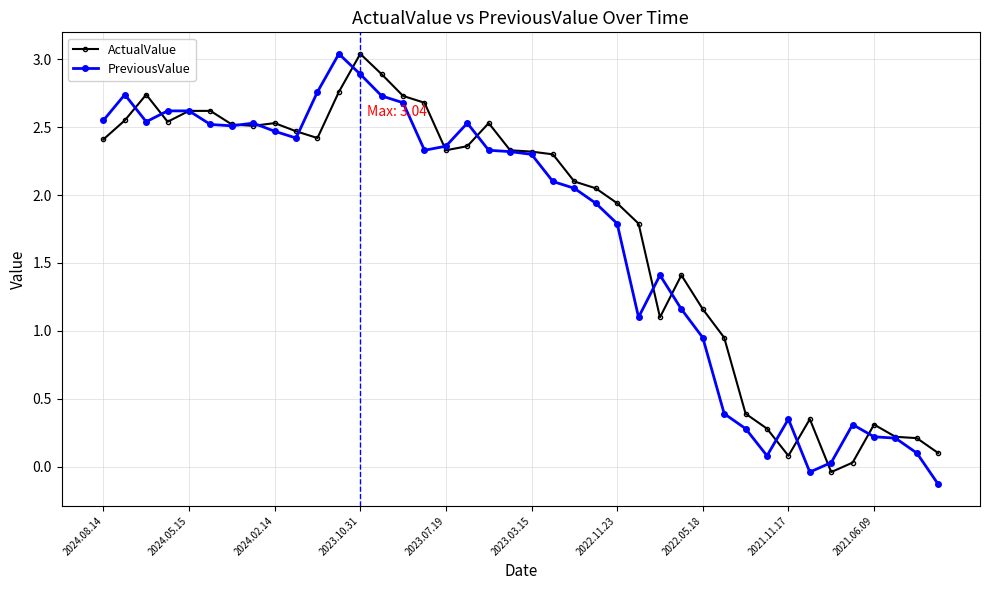

At how many categories does at least one series exceed 1?

29